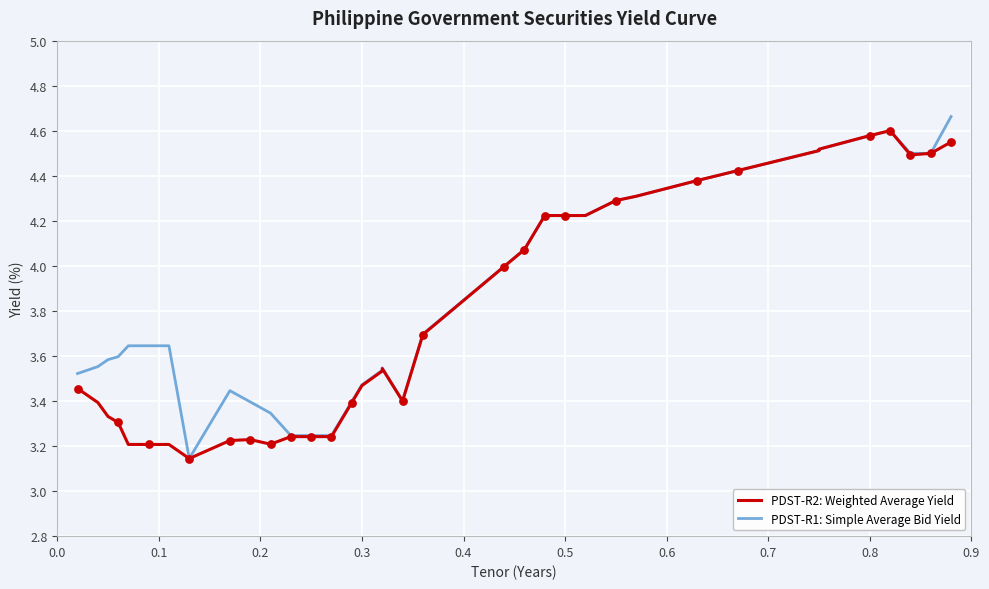

Which series contains the lowest Y value?

PDST-R2: Weighted Average Yield